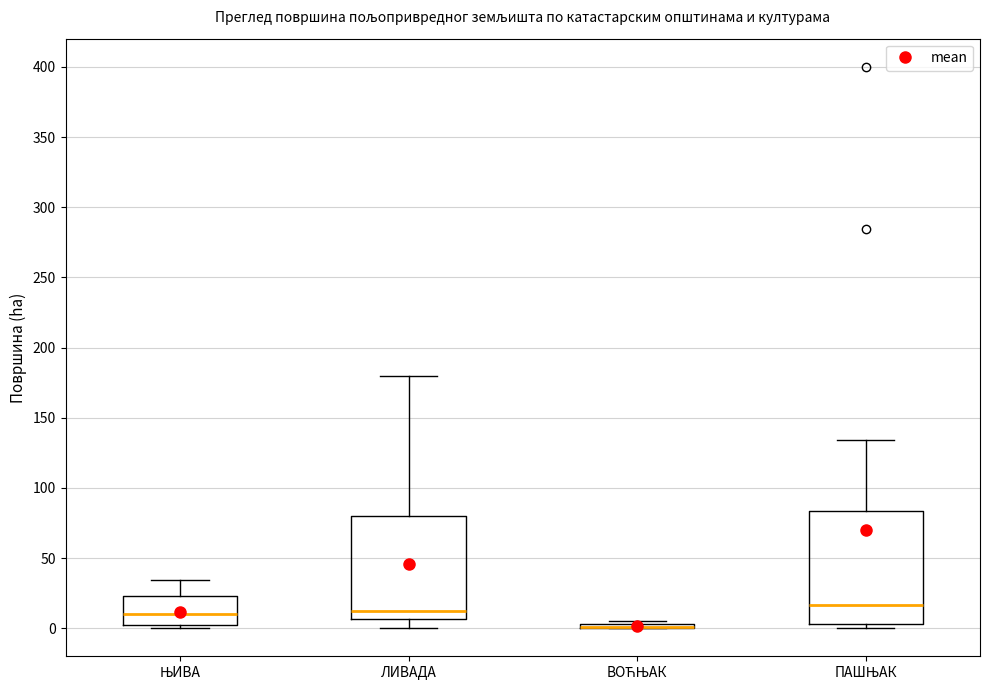

Which box is the tallest, from its lower edge to its upper edge?

ПАШЊАК